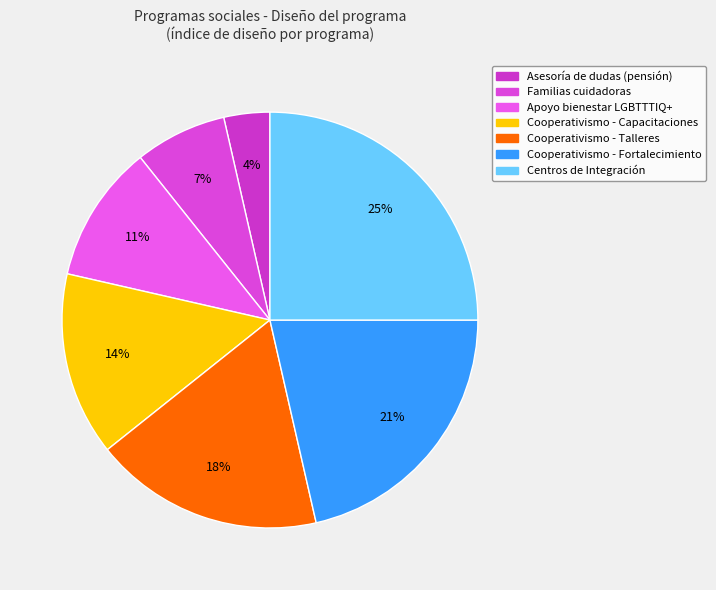

To the nearest percent, what is the combined percentage of Centros de Integración and Cooperativismo - Capacitaciones?

39%